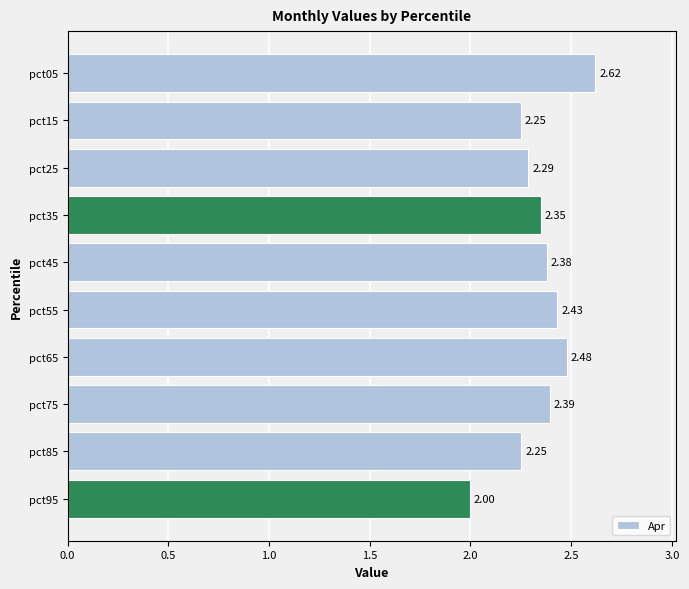

What is the change in value from pct25 to pct35?

+0.1